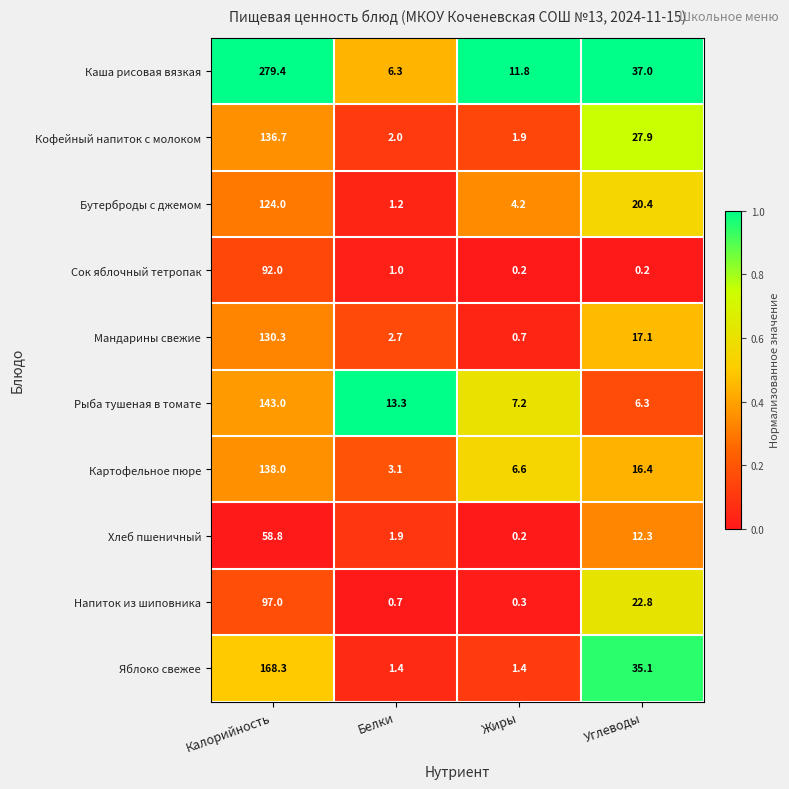

At which label is Яблоко свежее closest to 84?

Углеводы